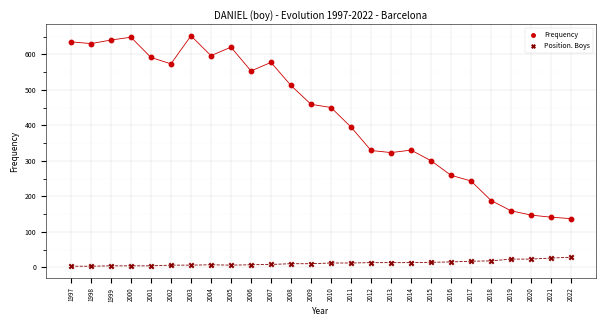

Which series reaches the minimum Y coordinate?

Position. Boys